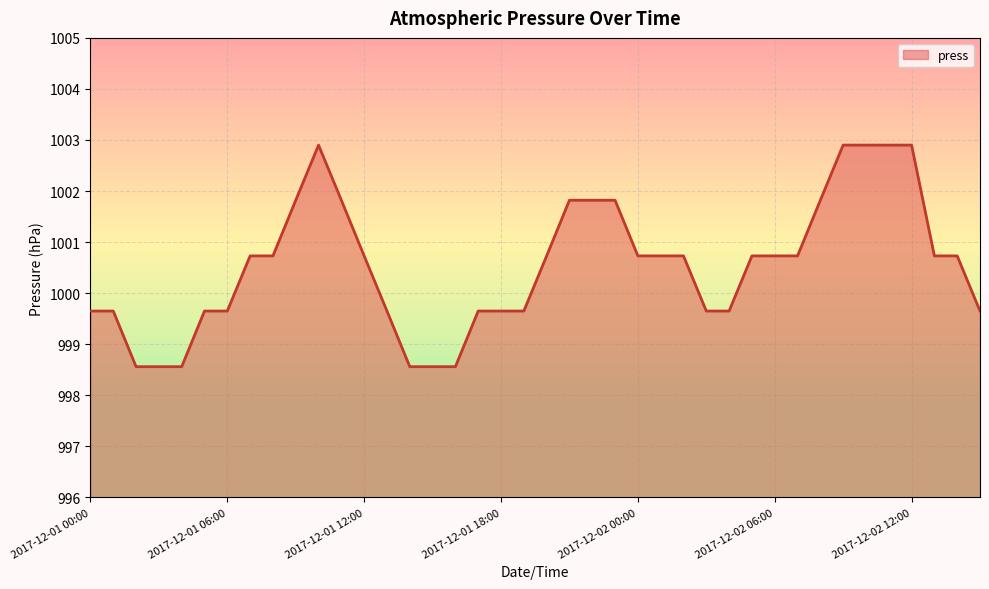

What is the greatest value displayed?

1002.9